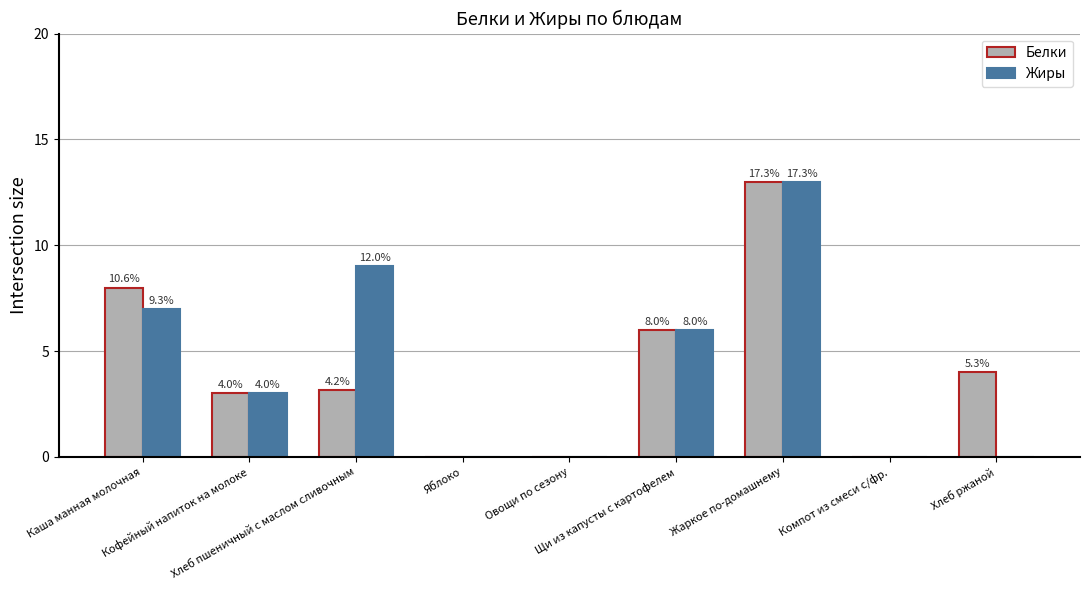

How many groups of bars are there?

9